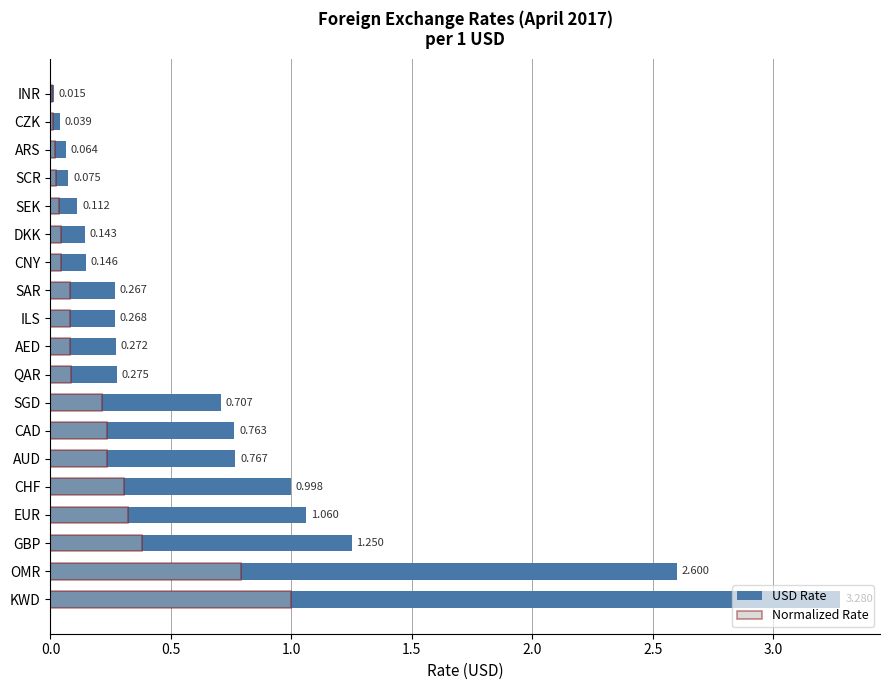

What is the difference between the second highest and second lowest values in the Normalized Rate series?

0.8